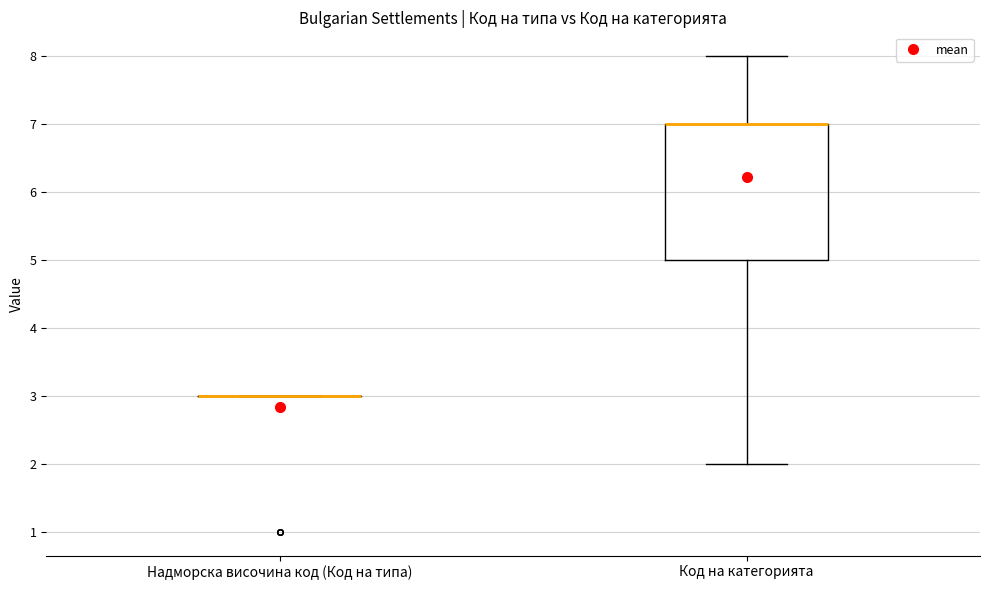

Reading left to right, read every box against the y-axis: the position of its median line, the range the box covers, and the ends of its whiskers. The values are not printed on the chart, so give them approximately, as read against the axis.

Надморска височина код (Код на типа): box collapsed to a line at 3, whiskers 3 to 3
Код на категорията: median 7 (drawn on the box's upper edge), box 5 to 7, whiskers 2 to 8